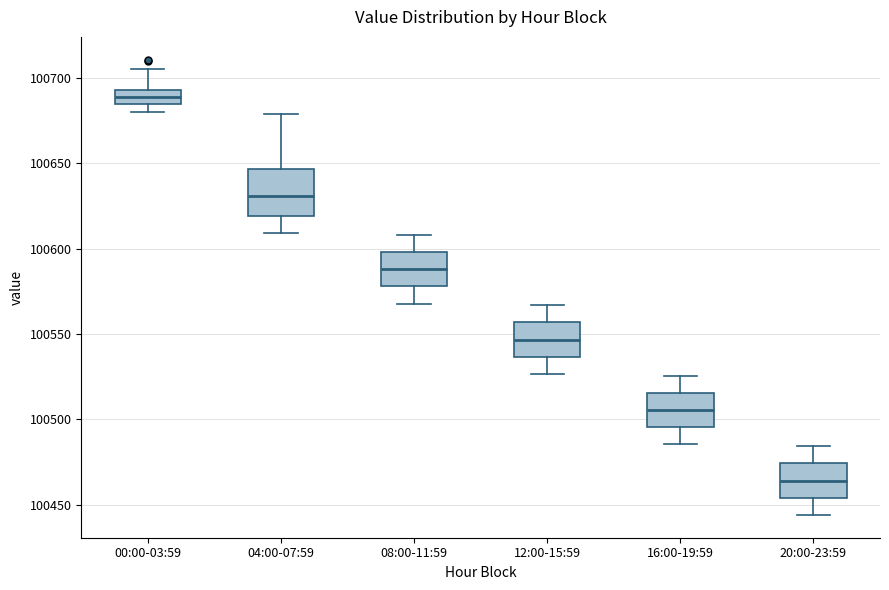

Which box is the tallest, from its lower edge to its upper edge?

04:00-07:59